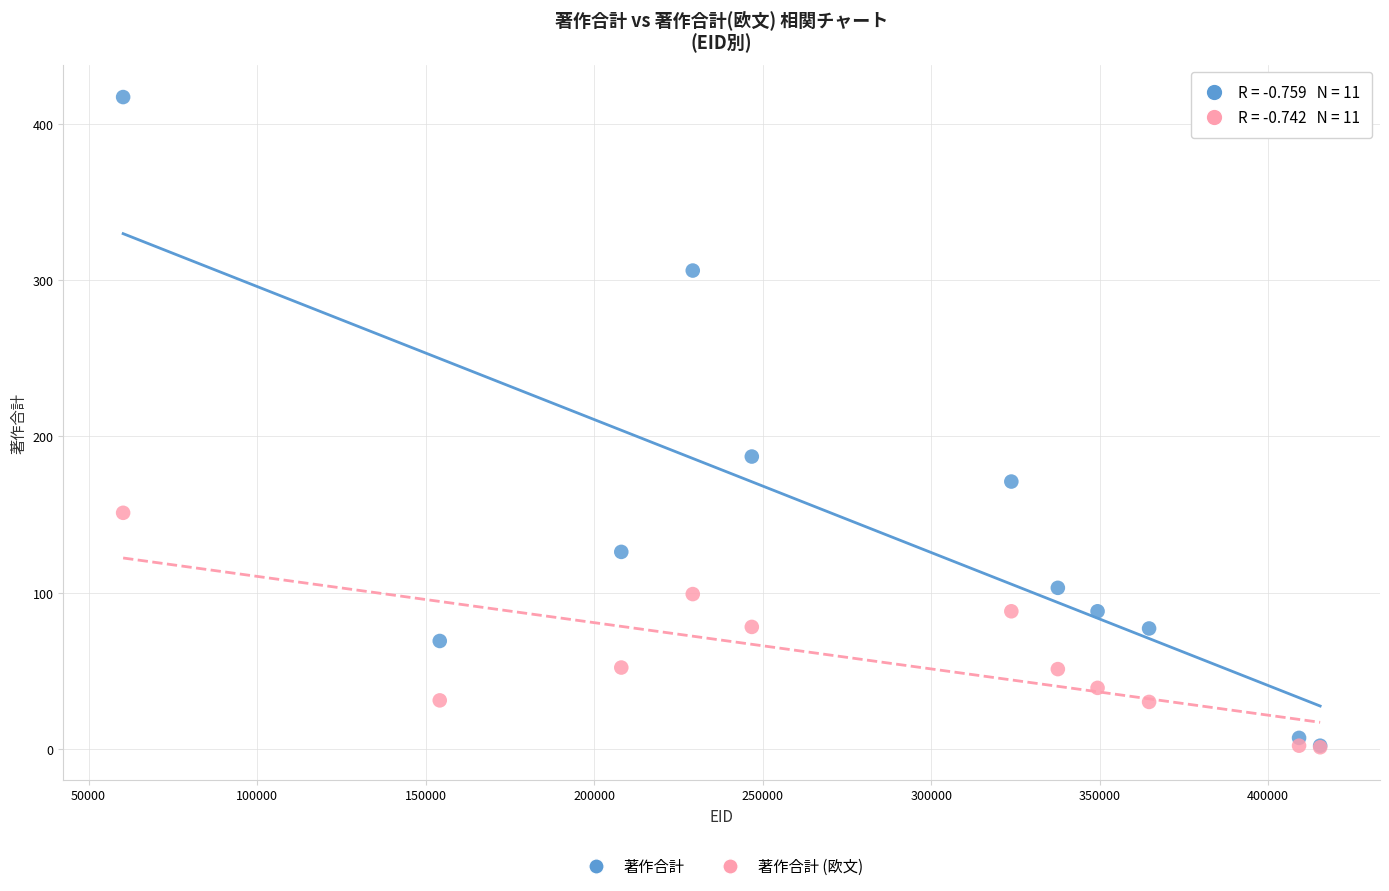

Which series has the largest Y range (max minus min)?

著作合計